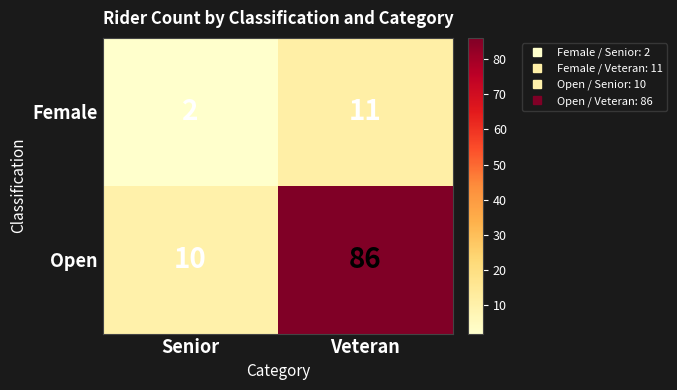

What is the difference between the Open values at Senior and Veteran?

76